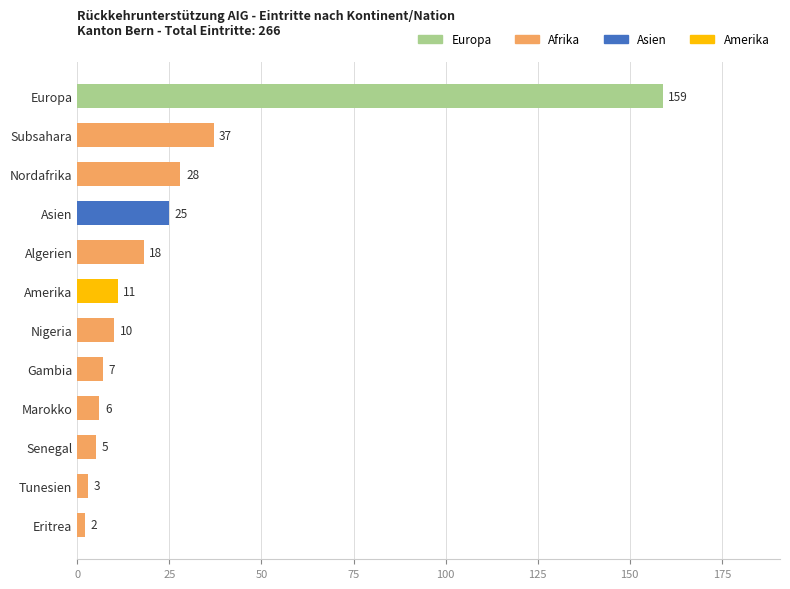

Are the bars grouped side by side (vs. stacked)?

No